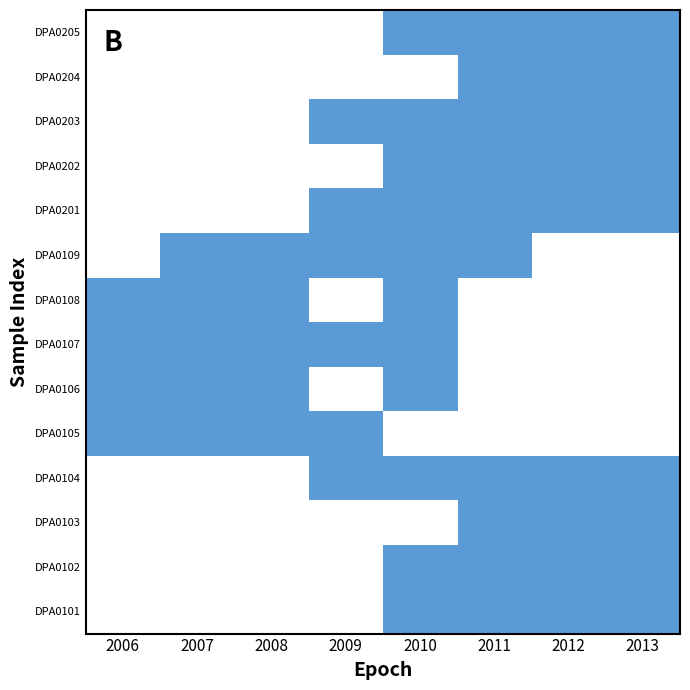

What is the difference between the highest and lowest values at 2009?

1